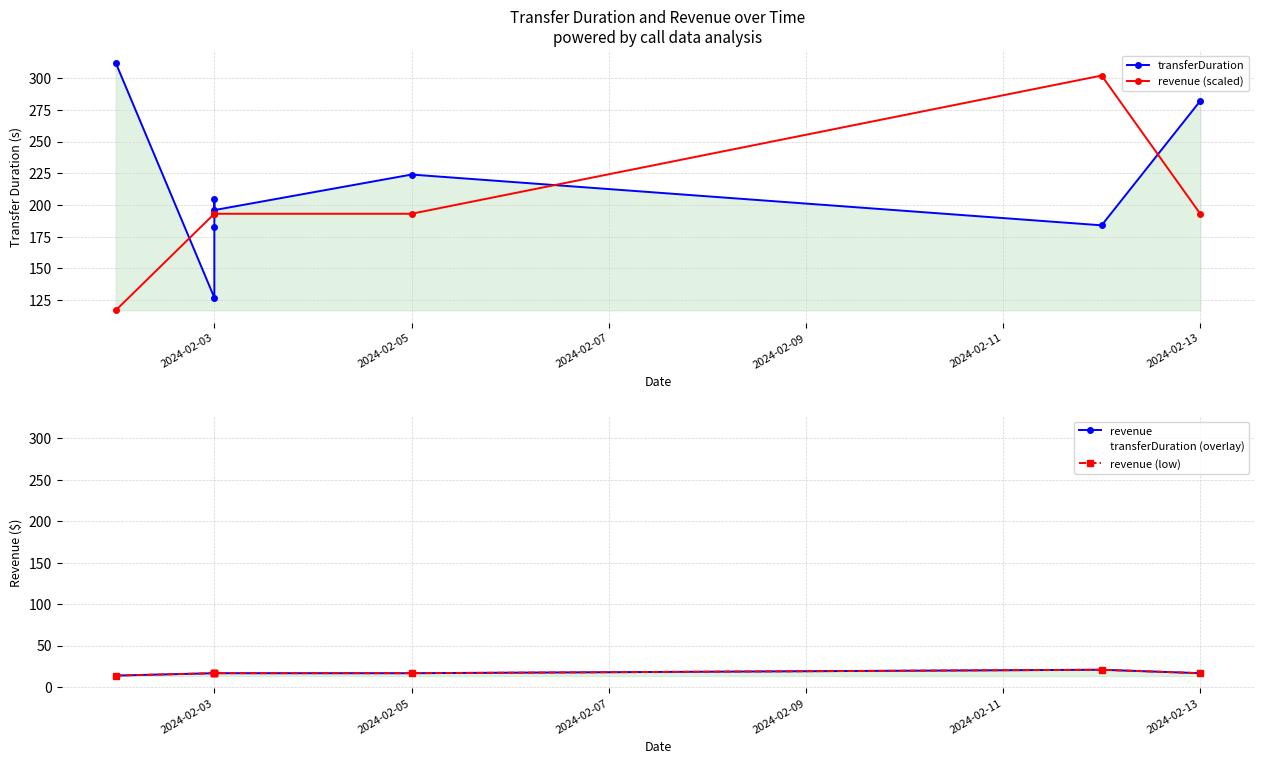

How many values in the transferDuration (overlay) series are below 205?

4